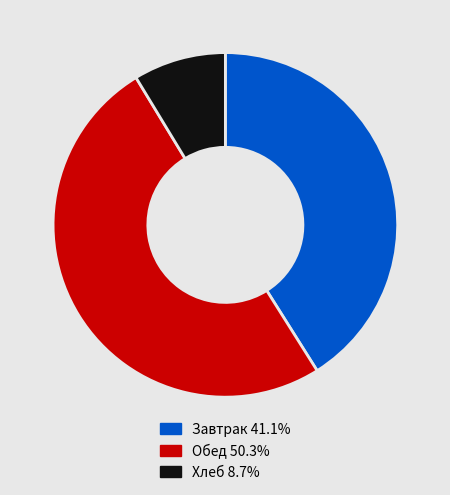

Combined, do Завтрак 41.1% and Обед 50.3% account for over 50%?

Yes